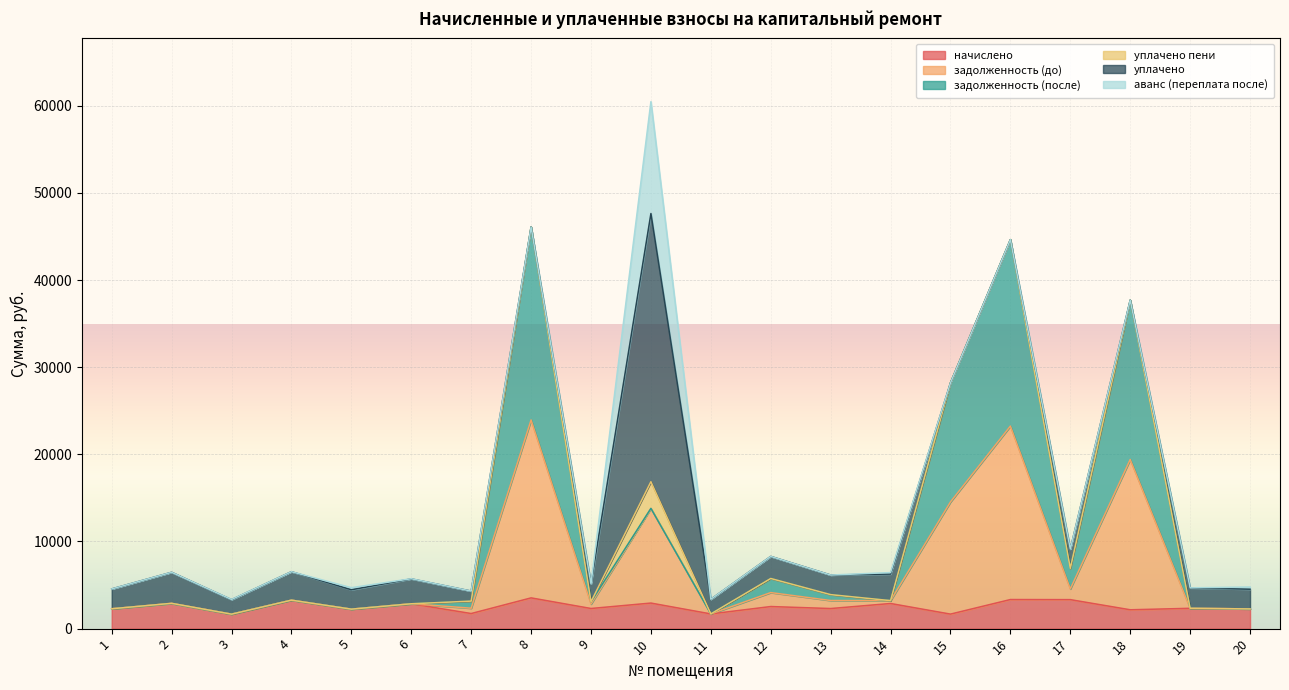

What is the difference between the second highest and second lowest values in the задолженность (до) series?

21557.1